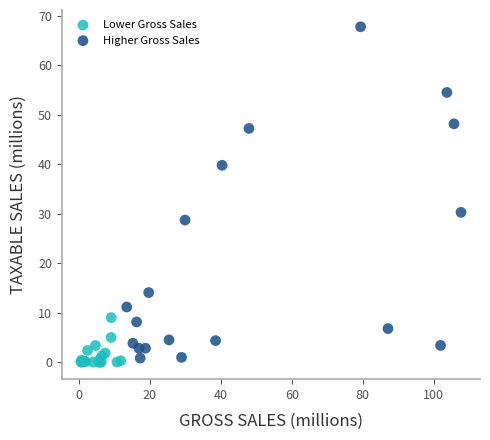

Which series has the largest Y range (max minus min)?

Higher Gross Sales